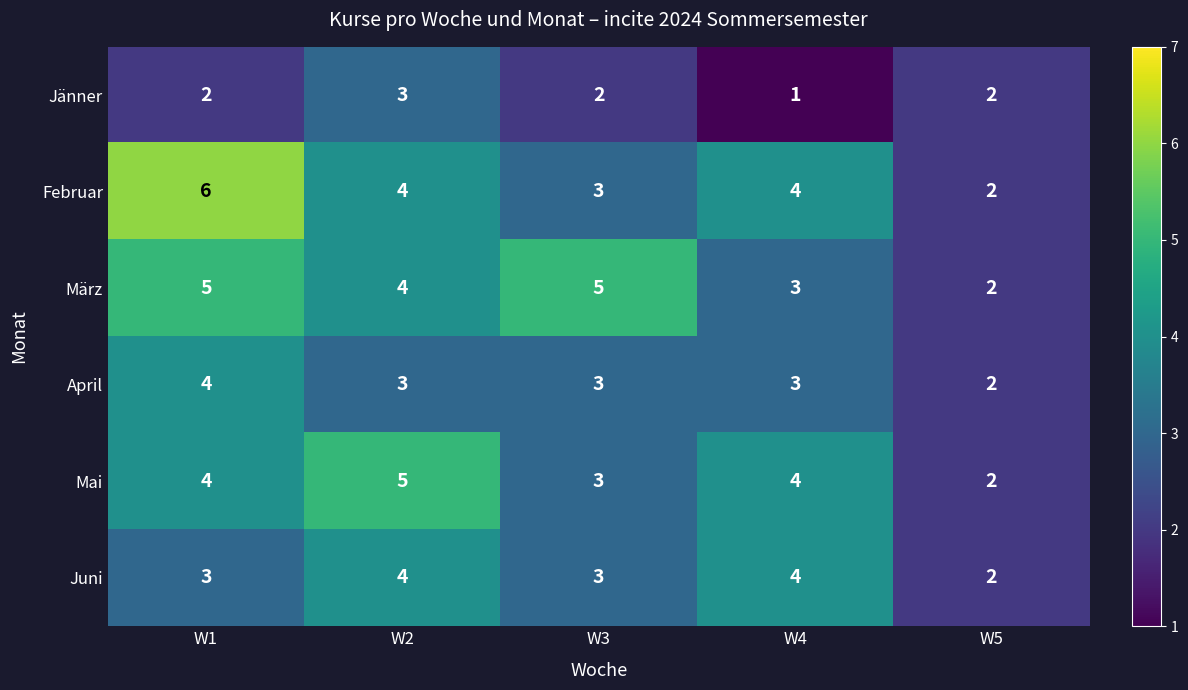

What is the maximum value for Februar?

6